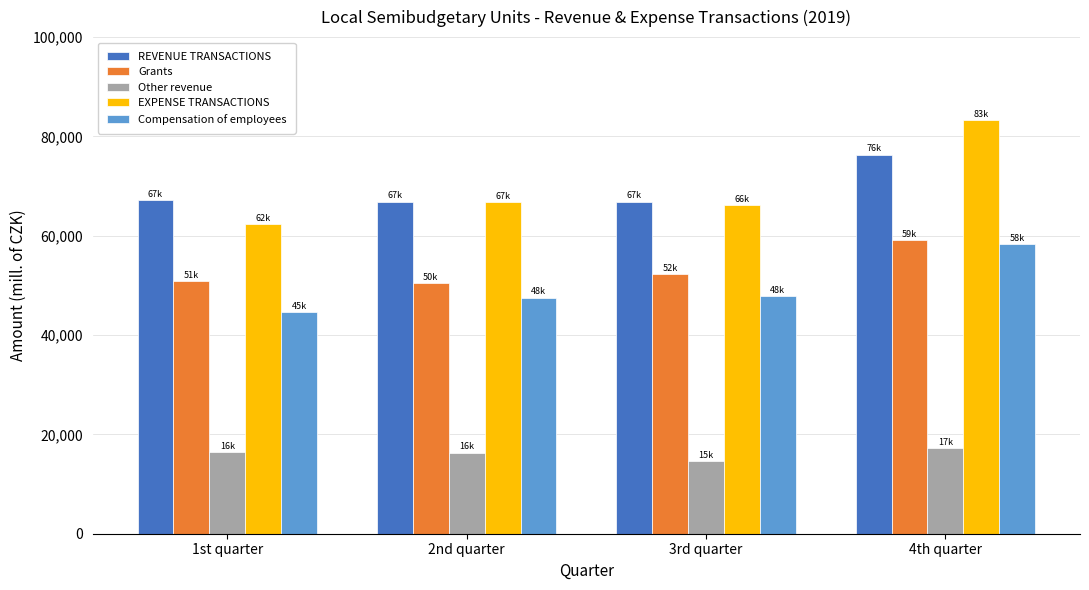

What is the sum of all REVENUE TRANSACTIONS values?

277186.4